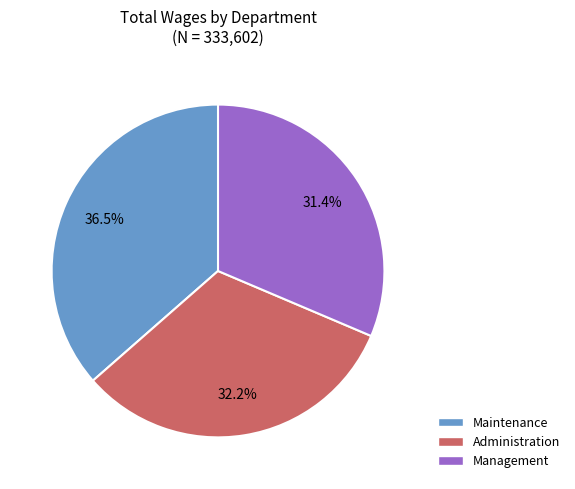

To the nearest percent, what is the difference between the Management and Maintenance slice percentages?

5%